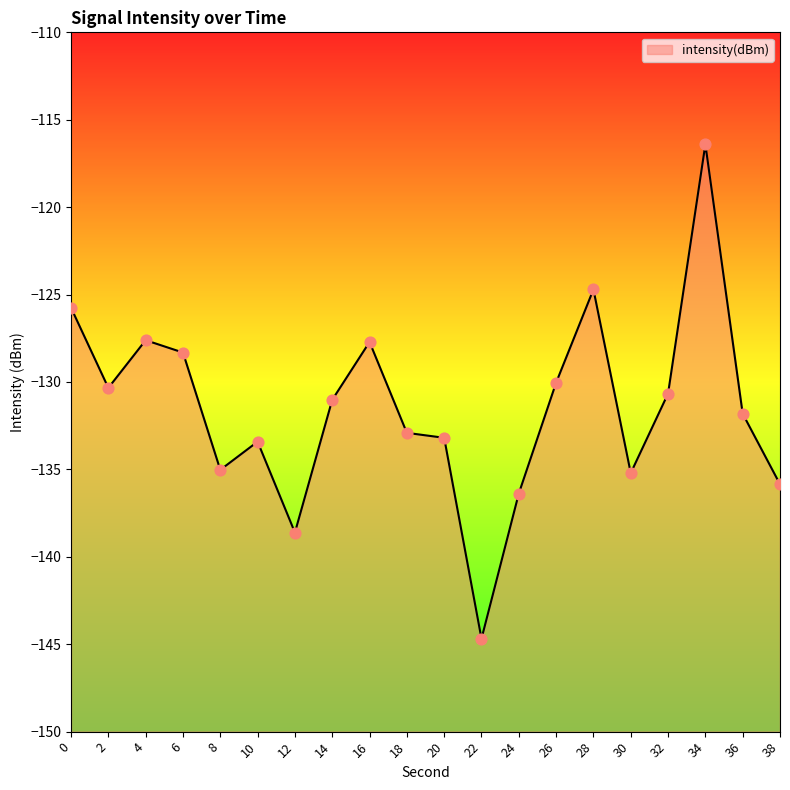

Which has a higher value, 24 or 10?

10